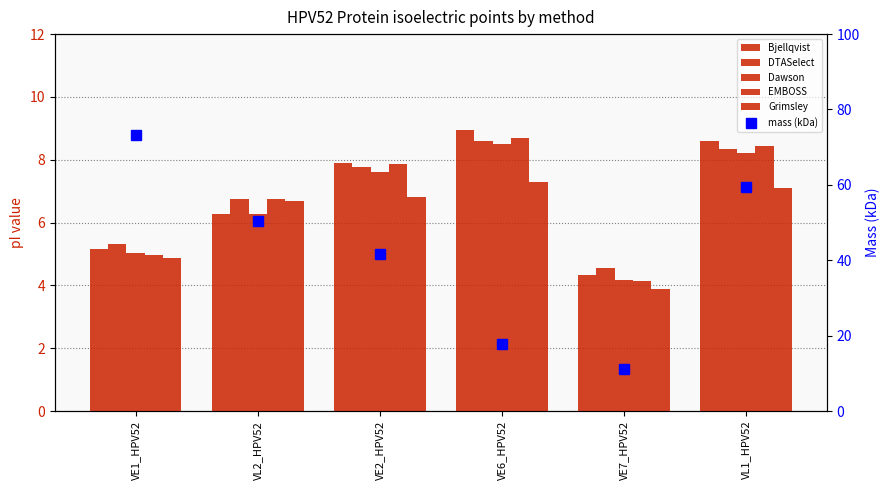

Reading left to right, transcribe all the data shown in this chart.

Bjellqvist: VE1_HPV52=5.1	VL2_HPV52=6.3	VE2_HPV52=7.9	VE6_HPV52=8.9	VE7_HPV52=4.3	VL1_HPV52=8.6
DTASelect: VE1_HPV52=5.3	VL2_HPV52=6.8	VE2_HPV52=7.8	VE6_HPV52=8.6	VE7_HPV52=4.6	VL1_HPV52=8.3
Dawson: VE1_HPV52=5.0	VL2_HPV52=6.3	VE2_HPV52=7.6	VE6_HPV52=8.5	VE7_HPV52=4.2	VL1_HPV52=8.2
EMBOSS: VE1_HPV52=5.0	VL2_HPV52=6.8	VE2_HPV52=7.8	VE6_HPV52=8.7	VE7_HPV52=4.1	VL1_HPV52=8.4
Grimsley: VE1_HPV52=4.9	VL2_HPV52=6.7	VE2_HPV52=6.8	VE6_HPV52=7.3	VE7_HPV52=3.9	VL1_HPV52=7.1
mass (kDa): VE1_HPV52=73.2	VL2_HPV52=50.4	VE2_HPV52=41.7	VE6_HPV52=17.9	VE7_HPV52=11.0	VL1_HPV52=59.5